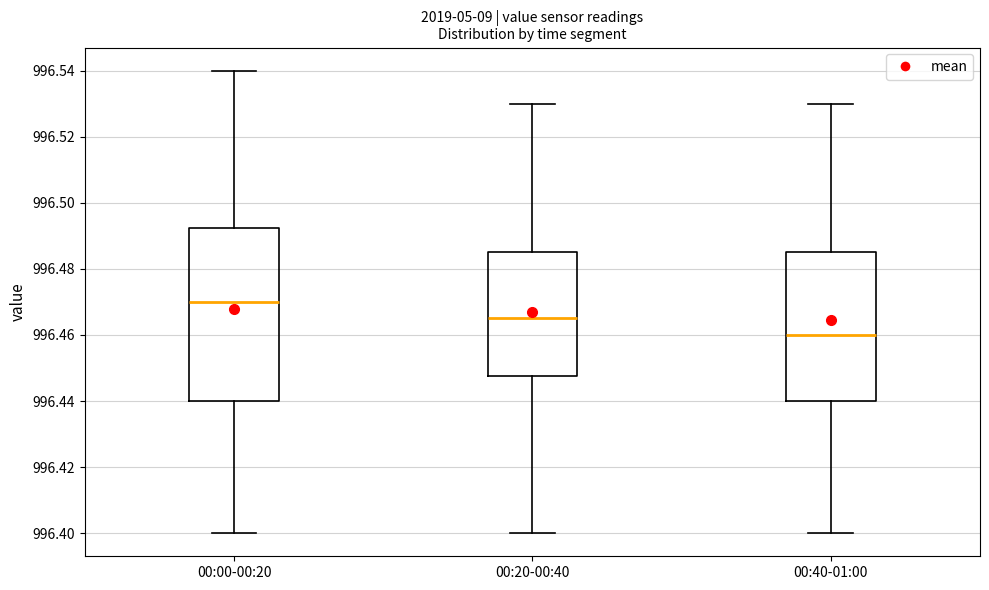

Which box's median line is the highest?

00:00-00:20